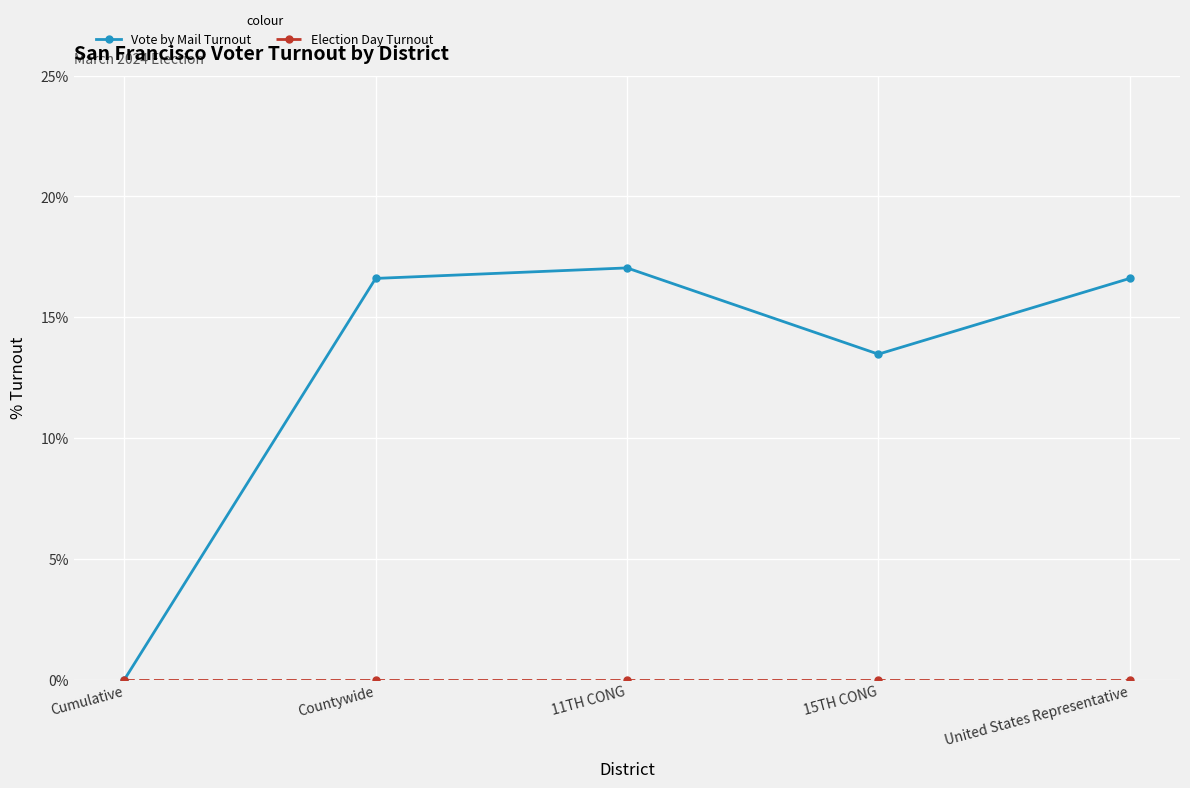

What is the value of the Vote by Mail Turnout point at the 2nd from the left?

0.2